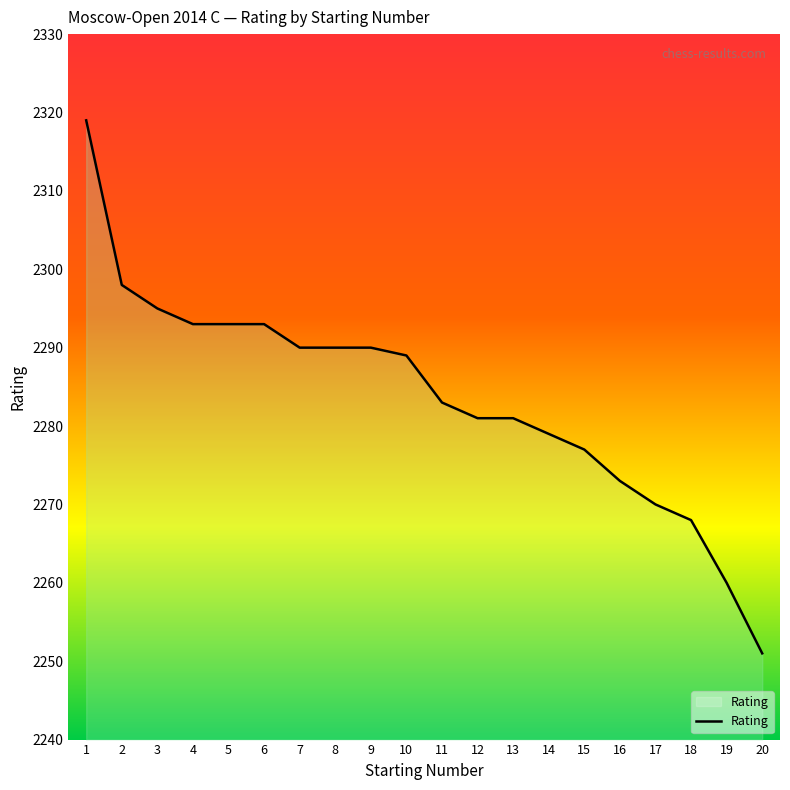

Which has a higher value, 18 or 12?

12